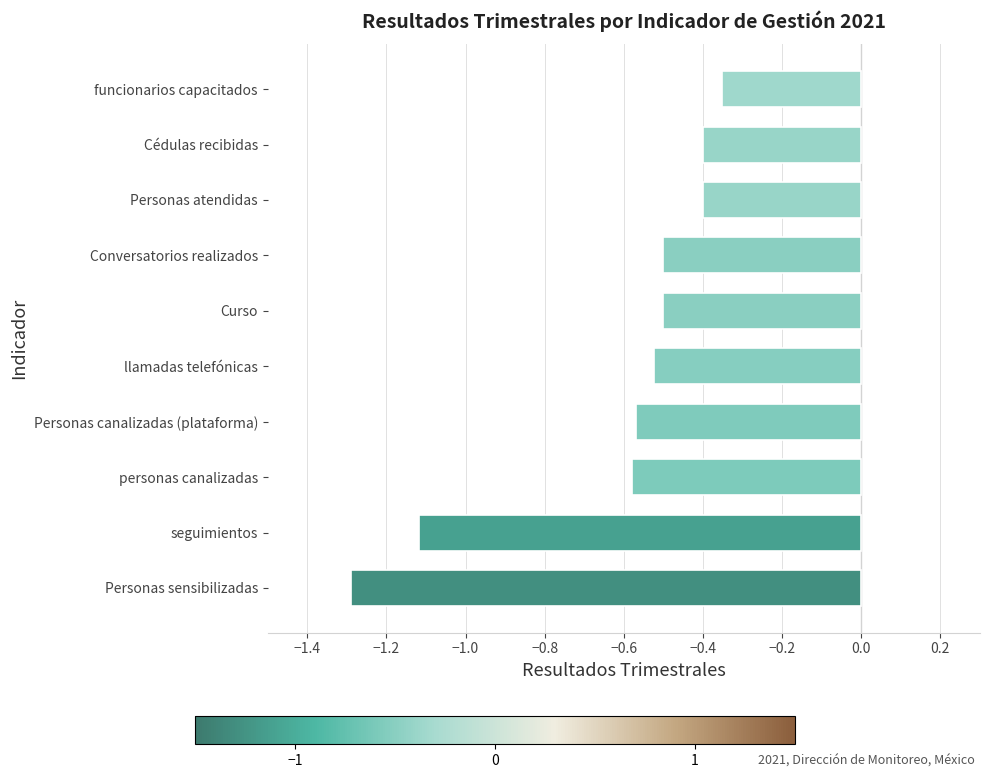

What is the minimum value shown in the chart?

-1.3